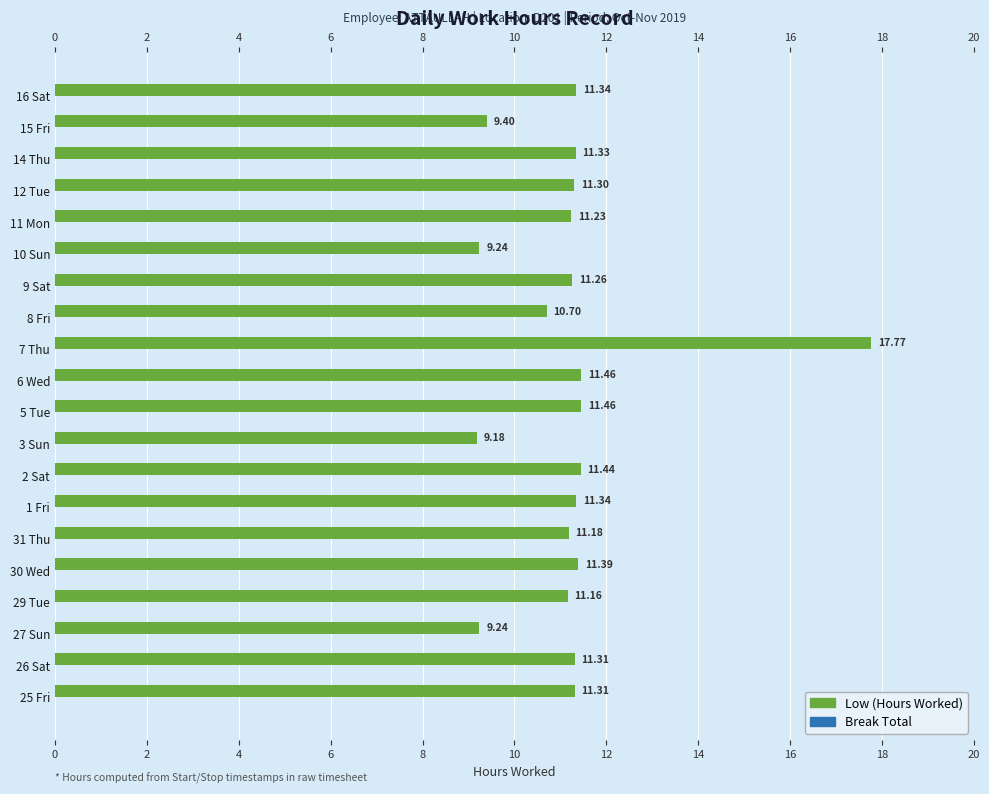

What is the greatest value displayed?

17.8